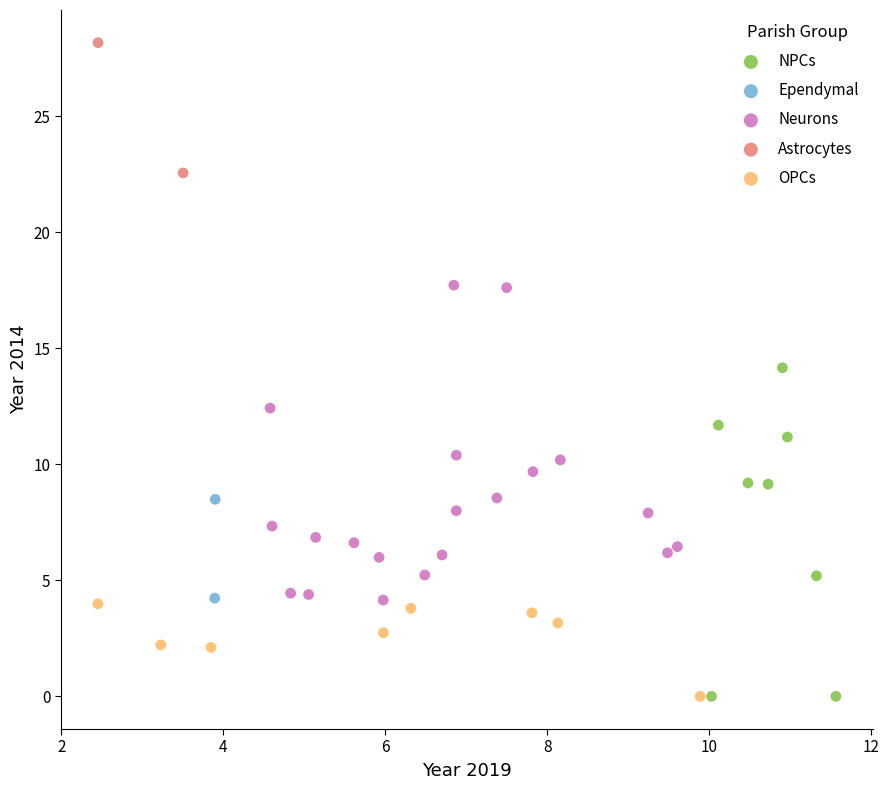

What are all the series names shown in the legend?

NPCs, Ependymal, Neurons, Astrocytes, OPCs